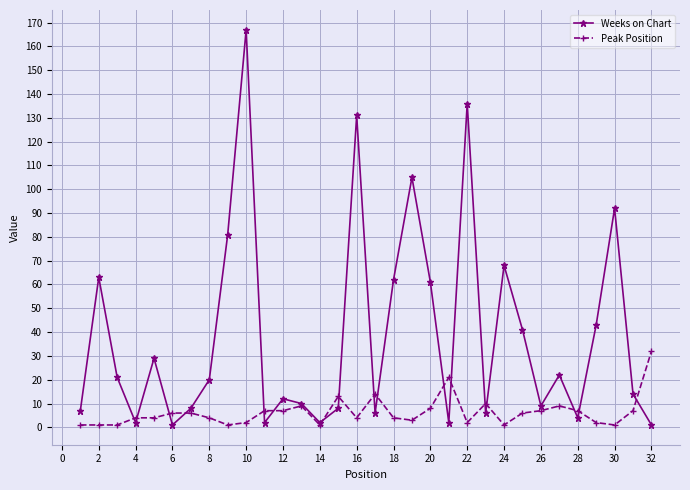

Which series has the largest total across all categories?

Weeks on Chart